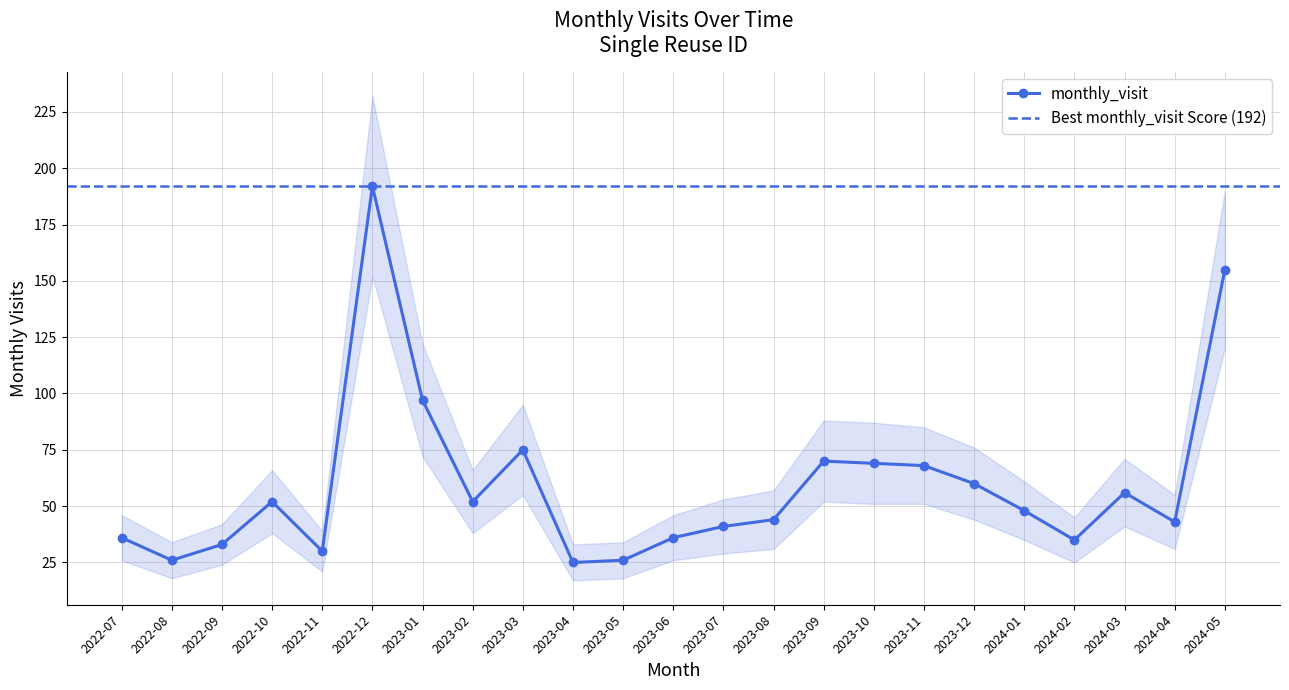

What is the label of the 20th point from the left?

2024-02